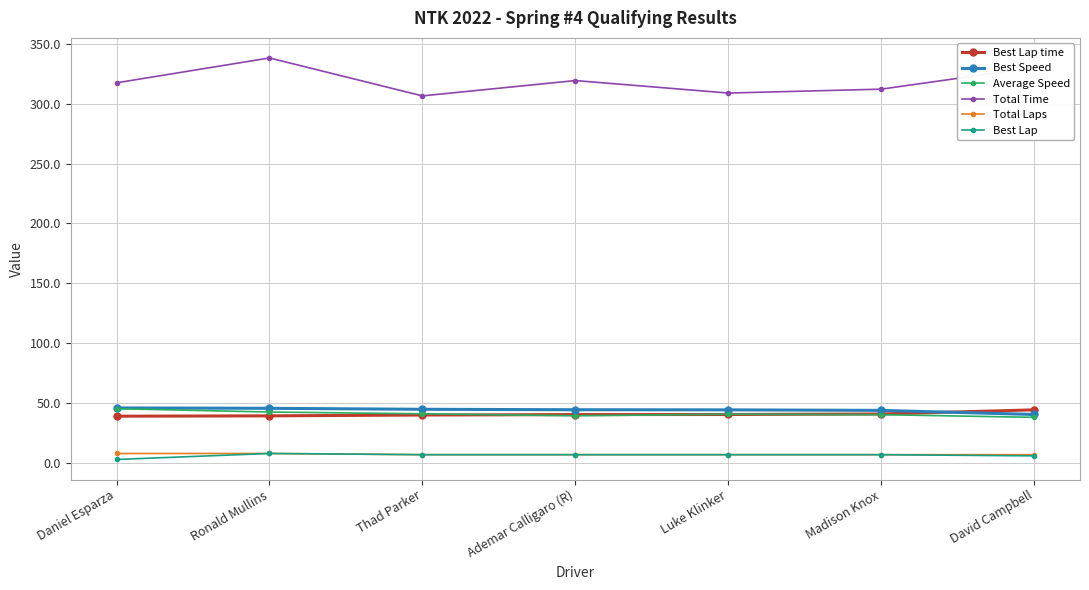

At which label does Total Time reach its peak?

Ronald Mullins